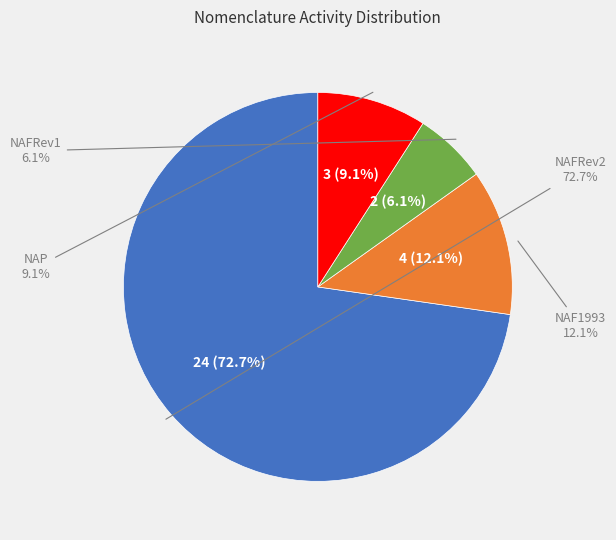

Between NAF1993 and NAP, which is larger?

NAF1993